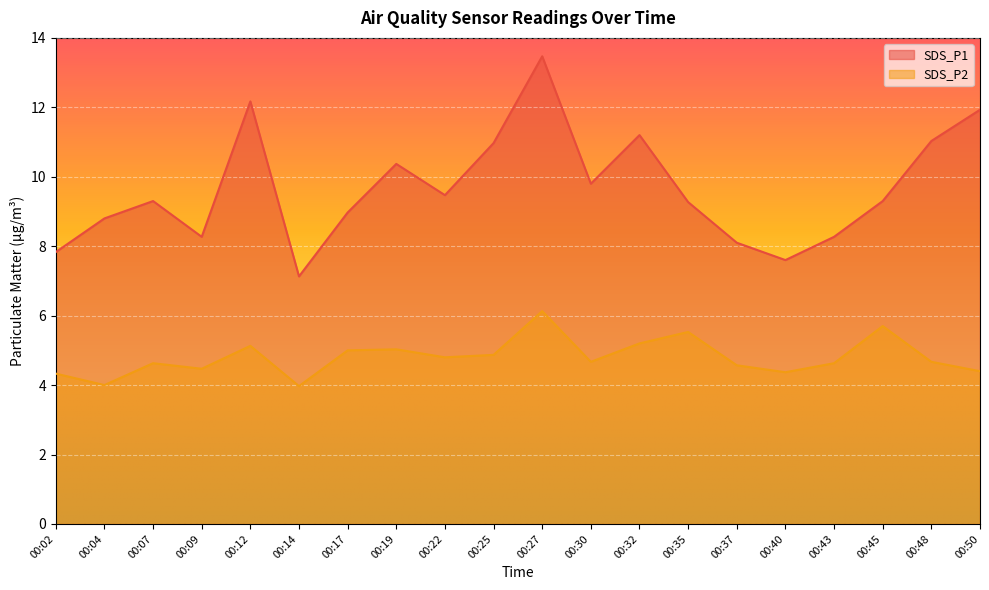

How many values in the SDS_P1 series exceed 9?

12